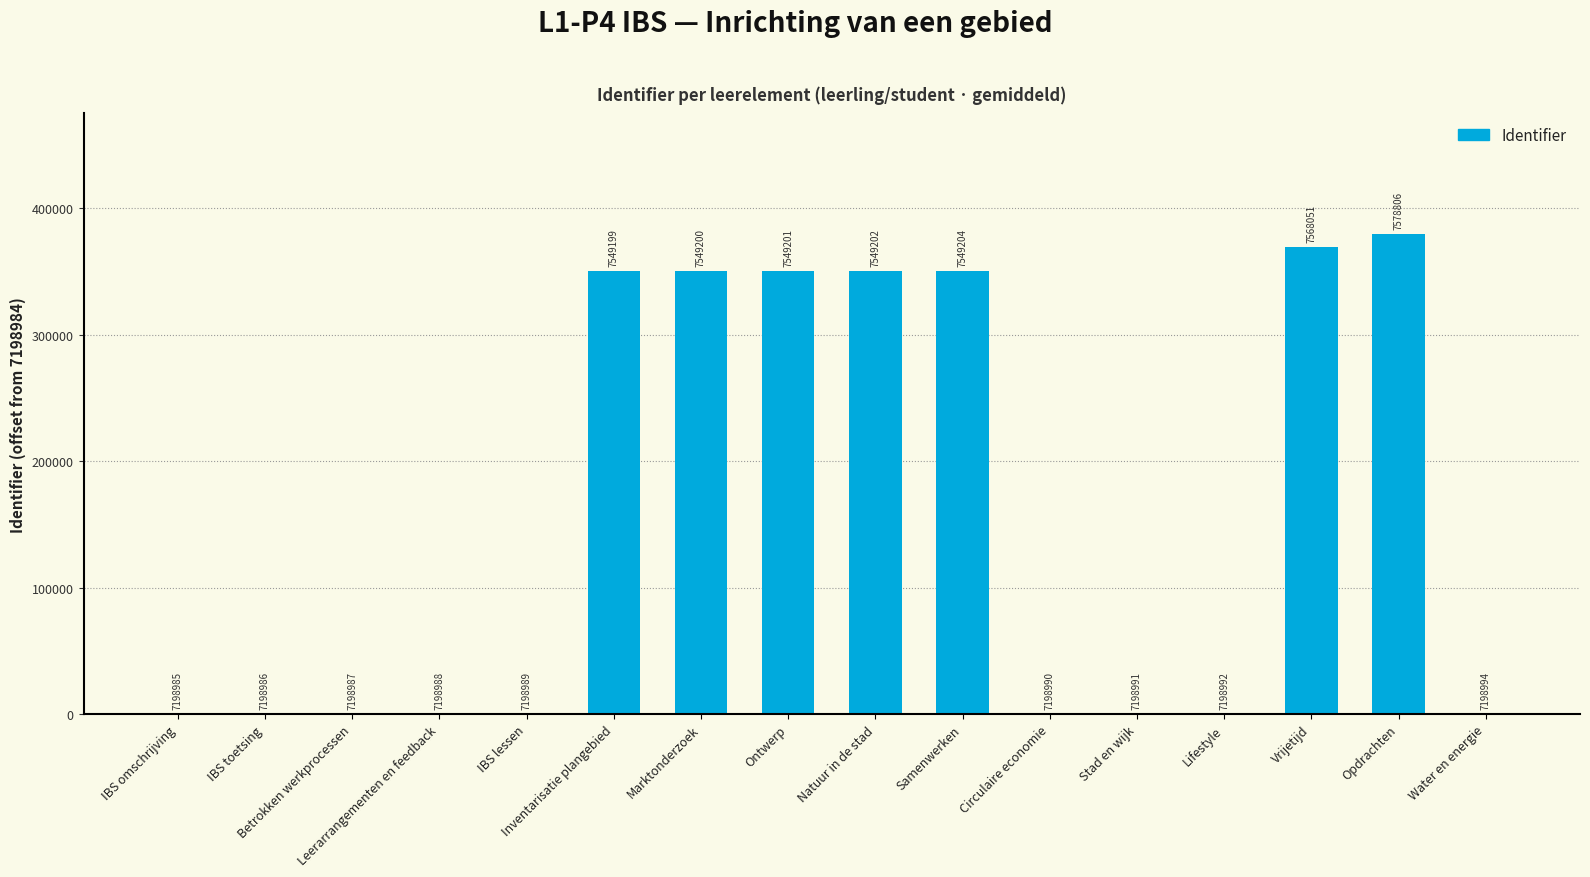

Reading right to left, list all the values displayed in this chart.

Water en energie=10	Opdrachten=379822	Vrijetijd=369067	Lifestyle=8	Stad en wijk=7	Circulaire economie=6	Samenwerken=350220	Natuur in de stad=350218	Ontwerp=350217	Marktonderzoek=350216	Inventarisatie plangebied=350215	IBS lessen=5	Leerarrangementen en feedback=4	Betrokken werkprocessen=3	IBS toetsing=2	IBS omschrijving=1